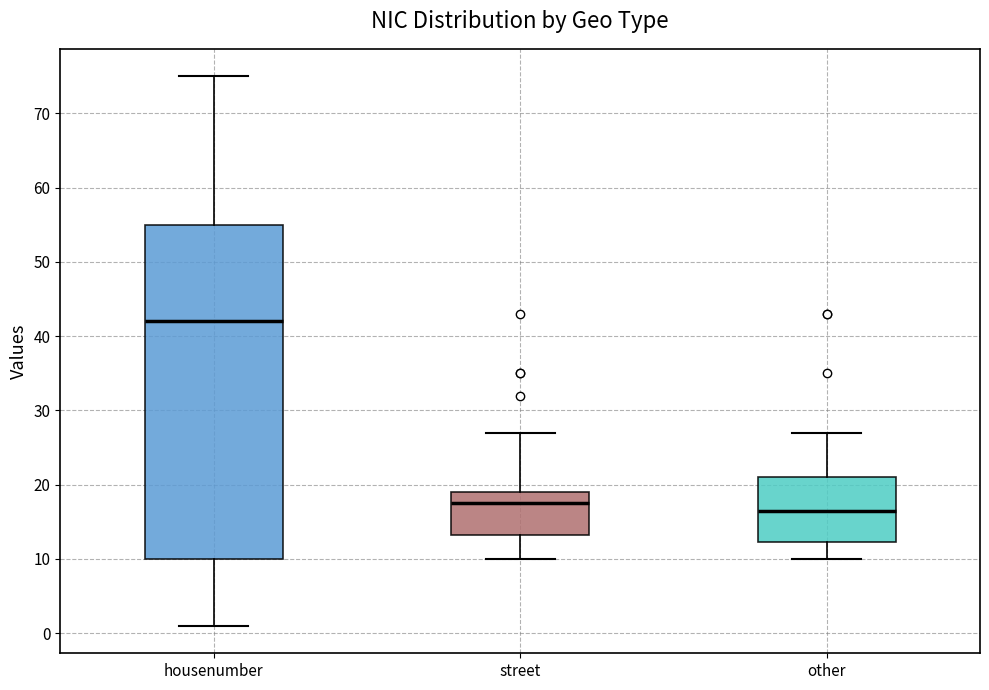

Where does the lower whisker of the box for housenumber end on the y-axis? The values are not printed on the chart, so give them approximately, as read against the axis.

1